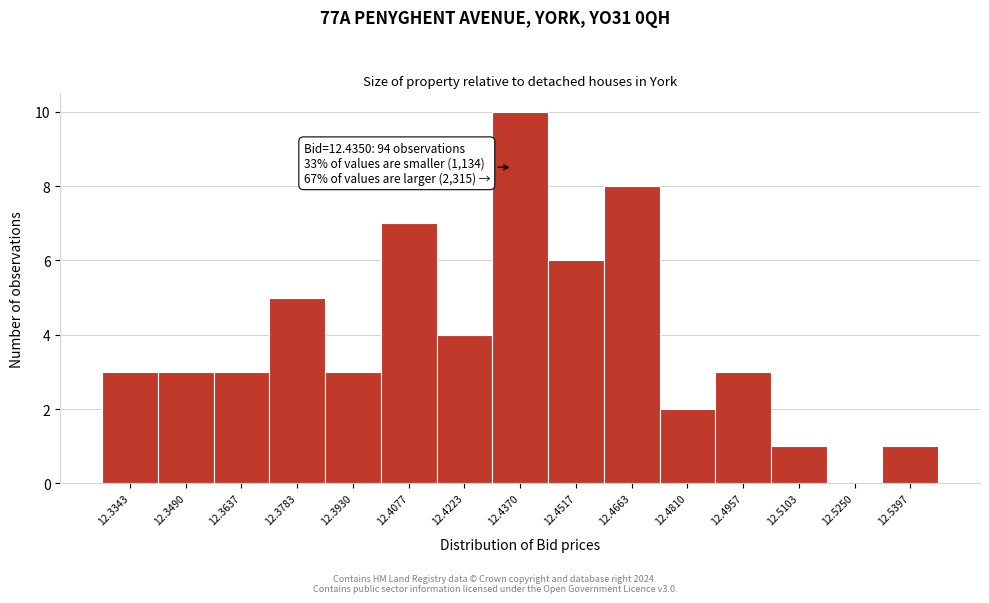

Over which range of the x-axis is the bar tallest?

12.430 to 12.444